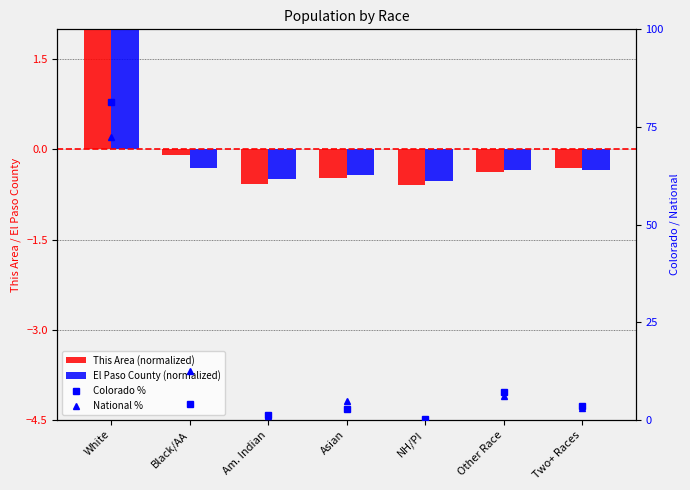

What is the lowest value of the This Area (normalized) series?

-0.6